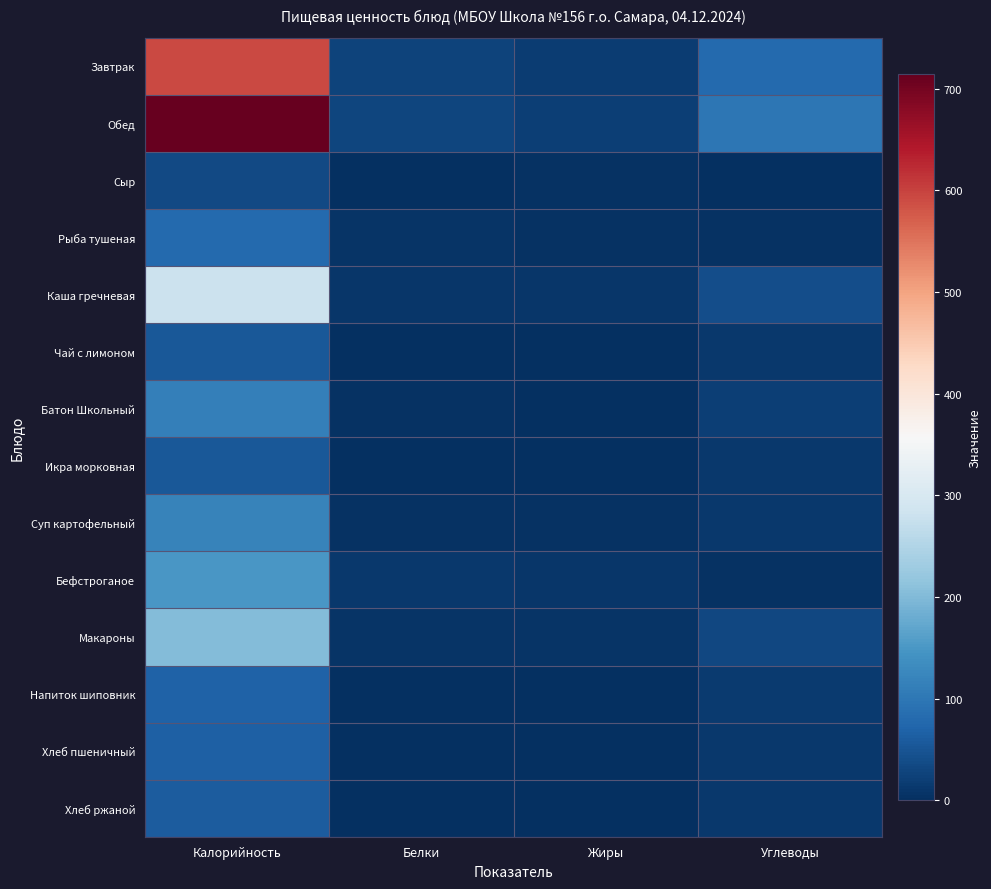

Which series has the largest total across all categories?

Обед